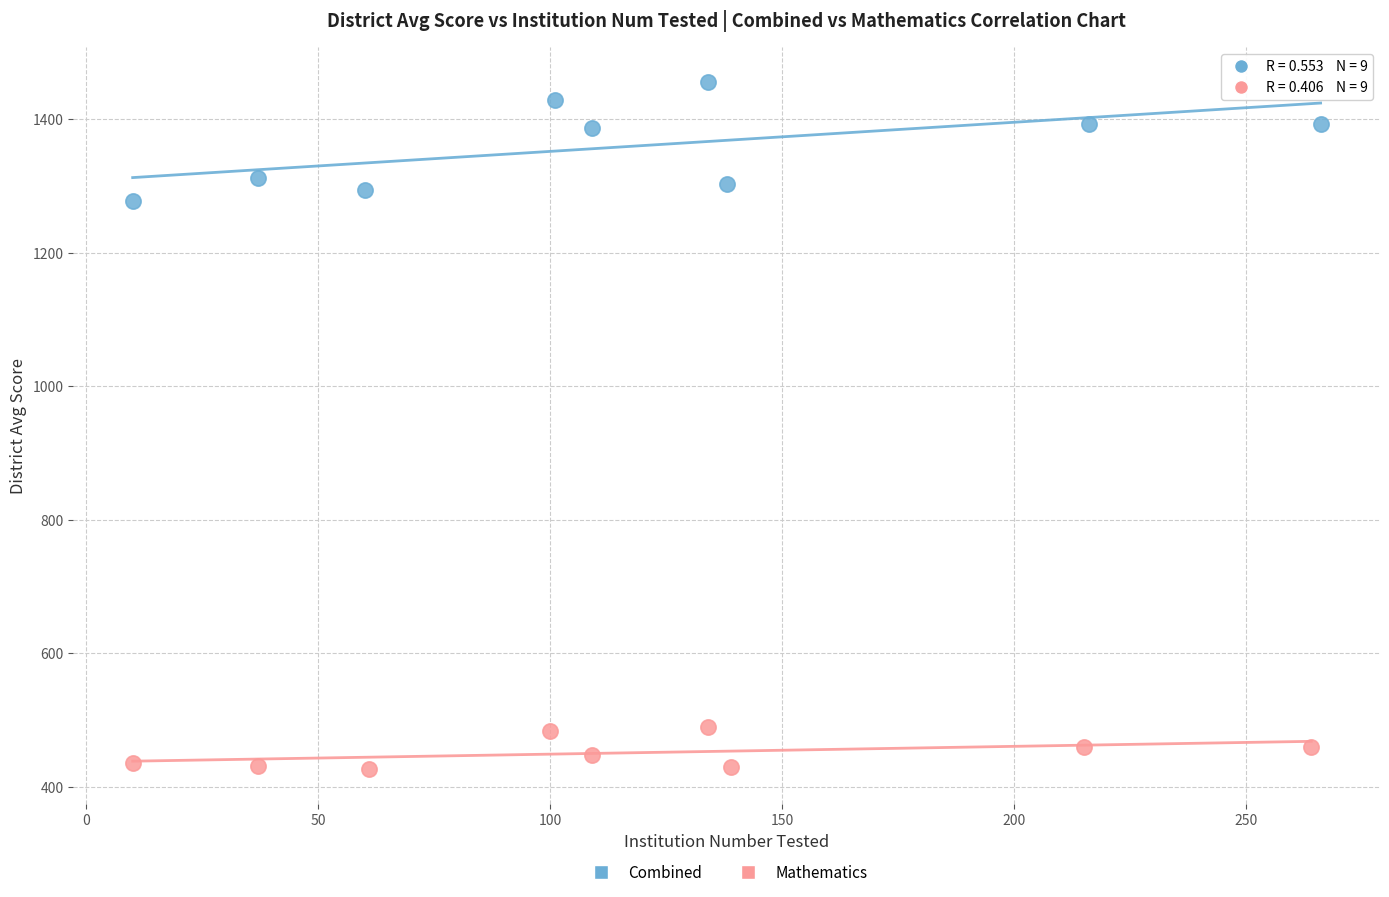

Which series has the widest spread of Y values?

Combined